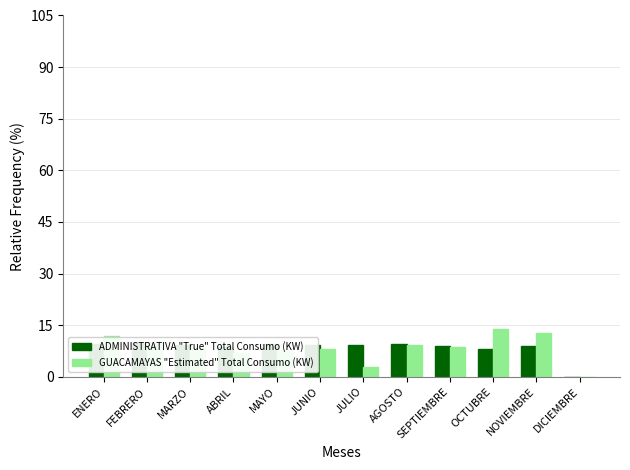

Rank the series at NOVIEMBRE from highest to lowest value.

GUACAMAYAS "Estimated" Total Consumo (KW), ADMINISTRATIVA "True" Total Consumo (KW)